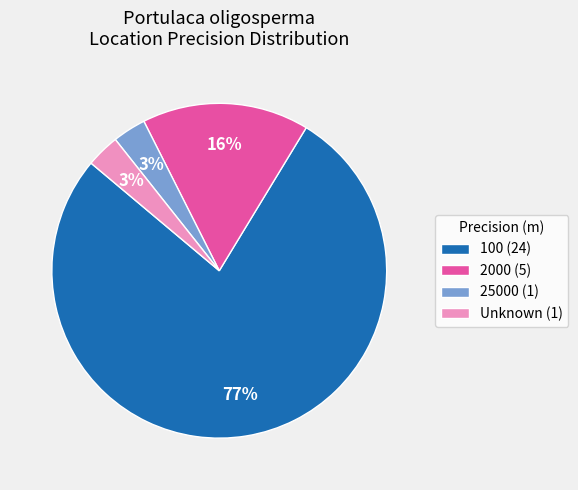

How many slices are in this pie chart?

4